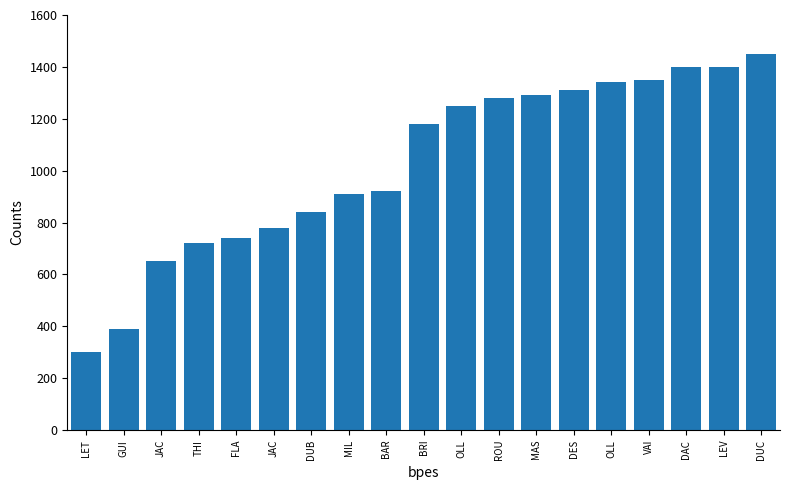

How many distinct data groups are displayed?

1